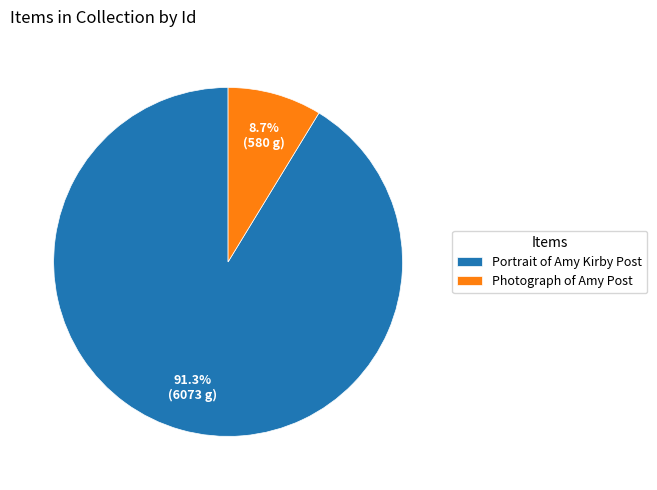

The Portrait of Amy Kirby Post slice represents 99% of the pie. True or false?

False